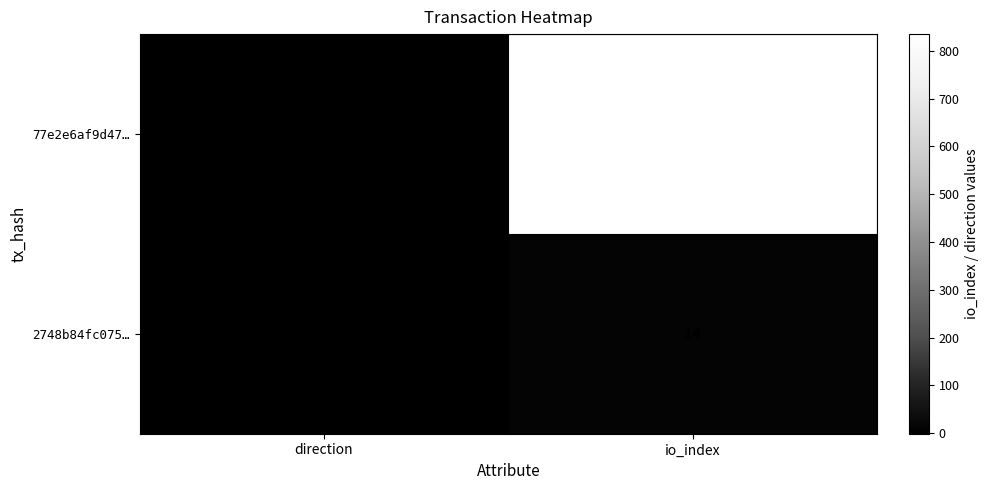

At which label is 2748b84fc075… closest to 7?

direction